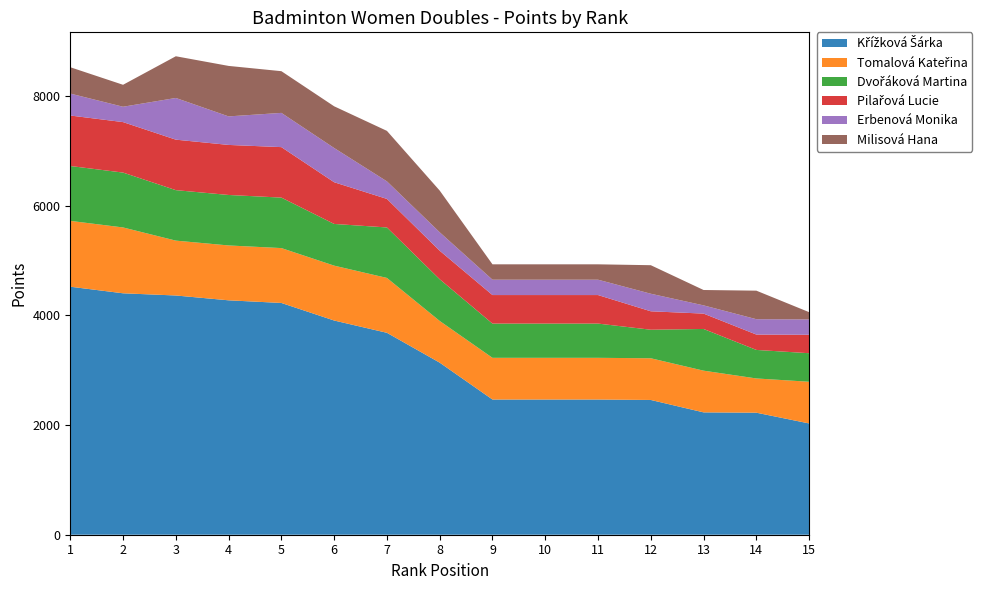

Reading left to right, transcribe all the data shown in this chart.

Křížková Šárka: 1=4520	2=4400	3=4360	4=4272	5=4224	6=3904	7=3680	8=3136	9=2464	10=2464	11=2464	12=2456	13=2230	14=2224	15=2028
Tomalová Kateřina: 1=1200	2=1200	3=1000	4=1000	5=1000	6=1000	7=1000	8=760	9=760	10=760	11=760	12=760	13=760	14=624	15=760
Dvořáková Martina: 1=1000	2=1000	3=920	4=920	5=920	6=760	7=920	8=760	9=624	10=624	11=624	12=520	13=760	14=520	15=520
Pilařová Lucie: 1=920	2=920	3=920	4=912	5=920	6=760	7=520	8=520	9=520	10=520	11=520	12=336	13=280	14=280	15=336
Erbenová Monika: 1=400	2=280	3=760	4=520	5=624	6=624	7=320	8=336	9=280	10=280	11=280	12=320	13=150	14=280	15=280
Milisová Hana: 1=480	2=400	3=760	4=920	5=760	6=760	7=920	8=760	9=280	10=280	11=280	12=520	13=280	14=520	15=132